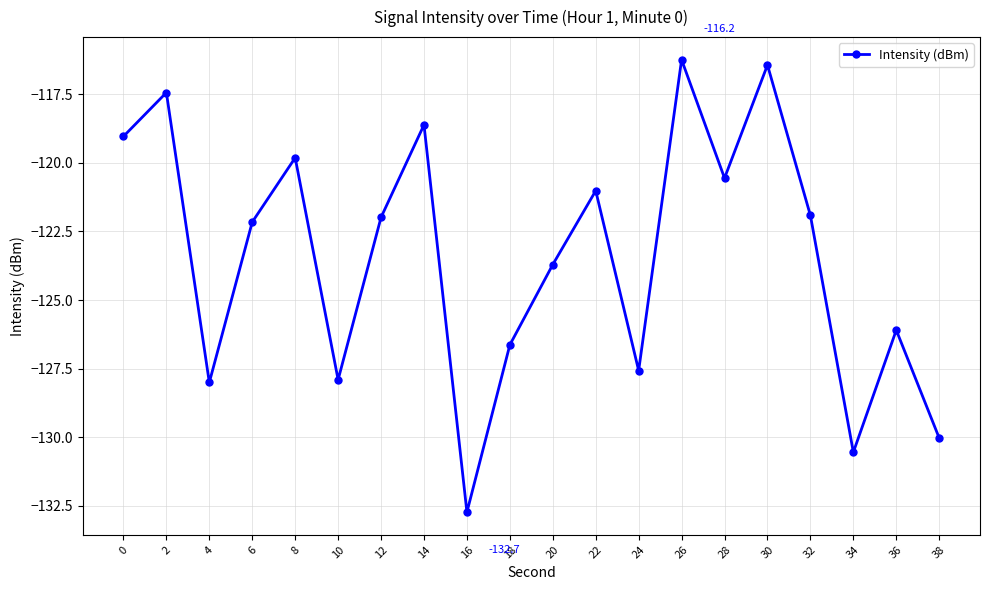

What is the sum of the values at 36 and 6?

-248.3